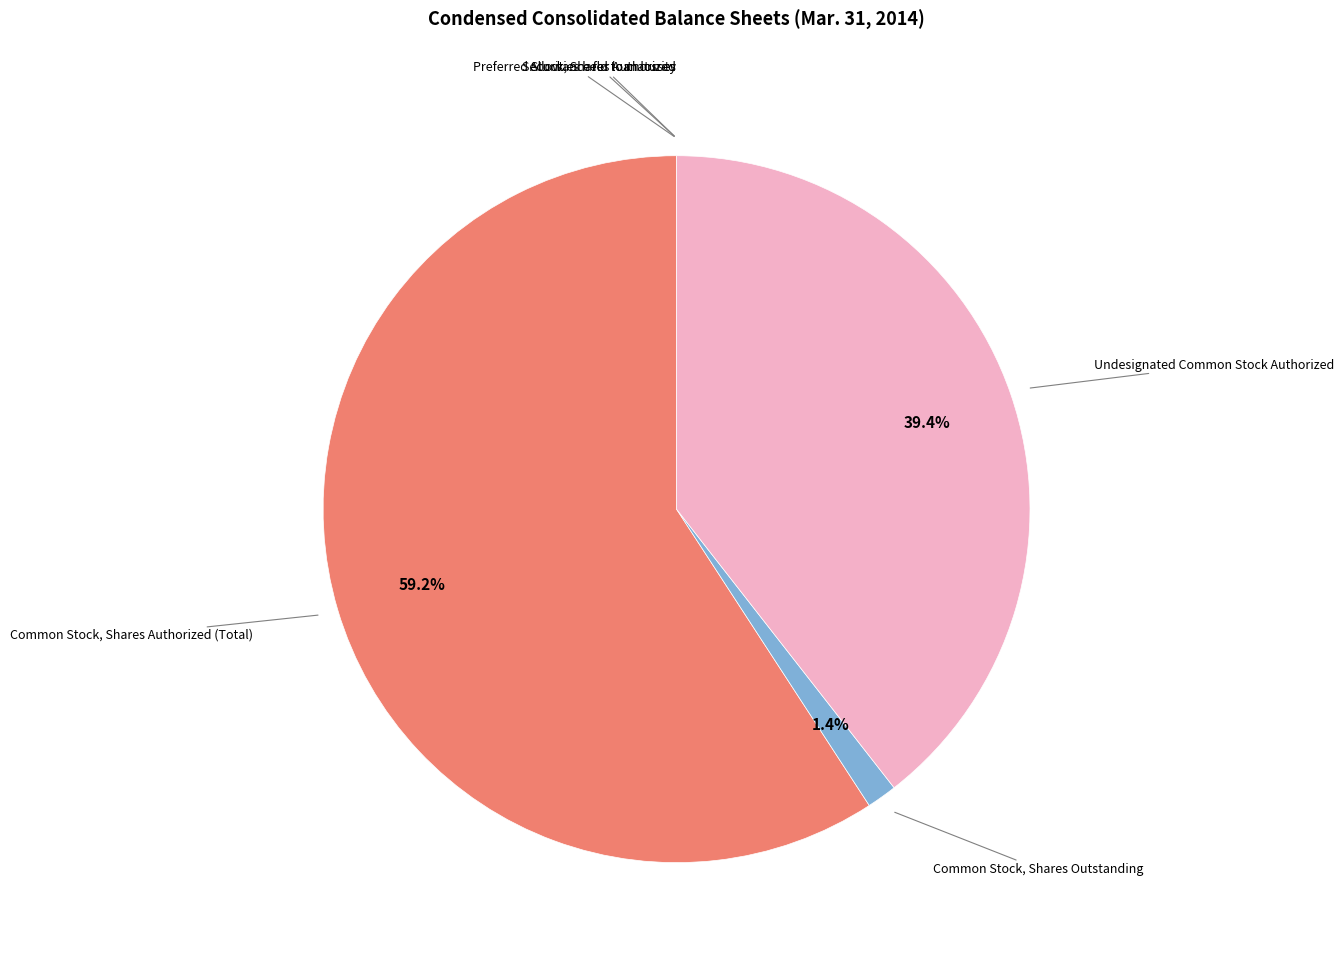

Rank the categories by value from lowest to highest.

Allowance for loan losses, Preferred Stock, Shares Authorized, Securities held to maturity, Common Stock, Shares Outstanding, Undesignated Common Stock Authorized, Common Stock, Shares Authorized (Total)